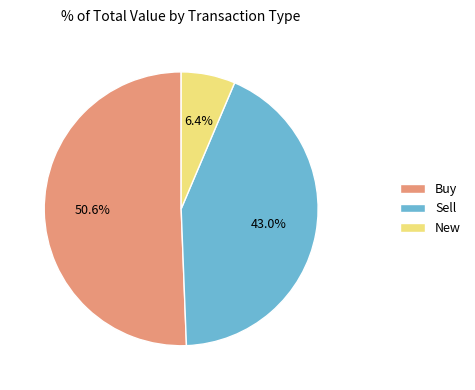

Does Buy account for over 50% of the chart?

Yes